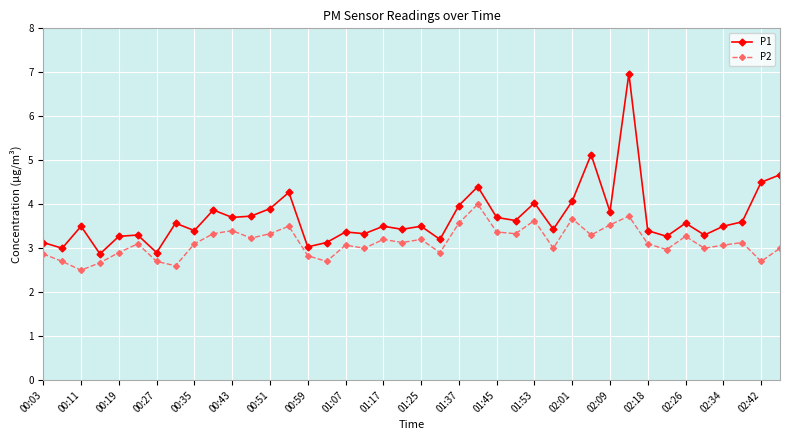

What is the minimum value shown in the chart?

2.5